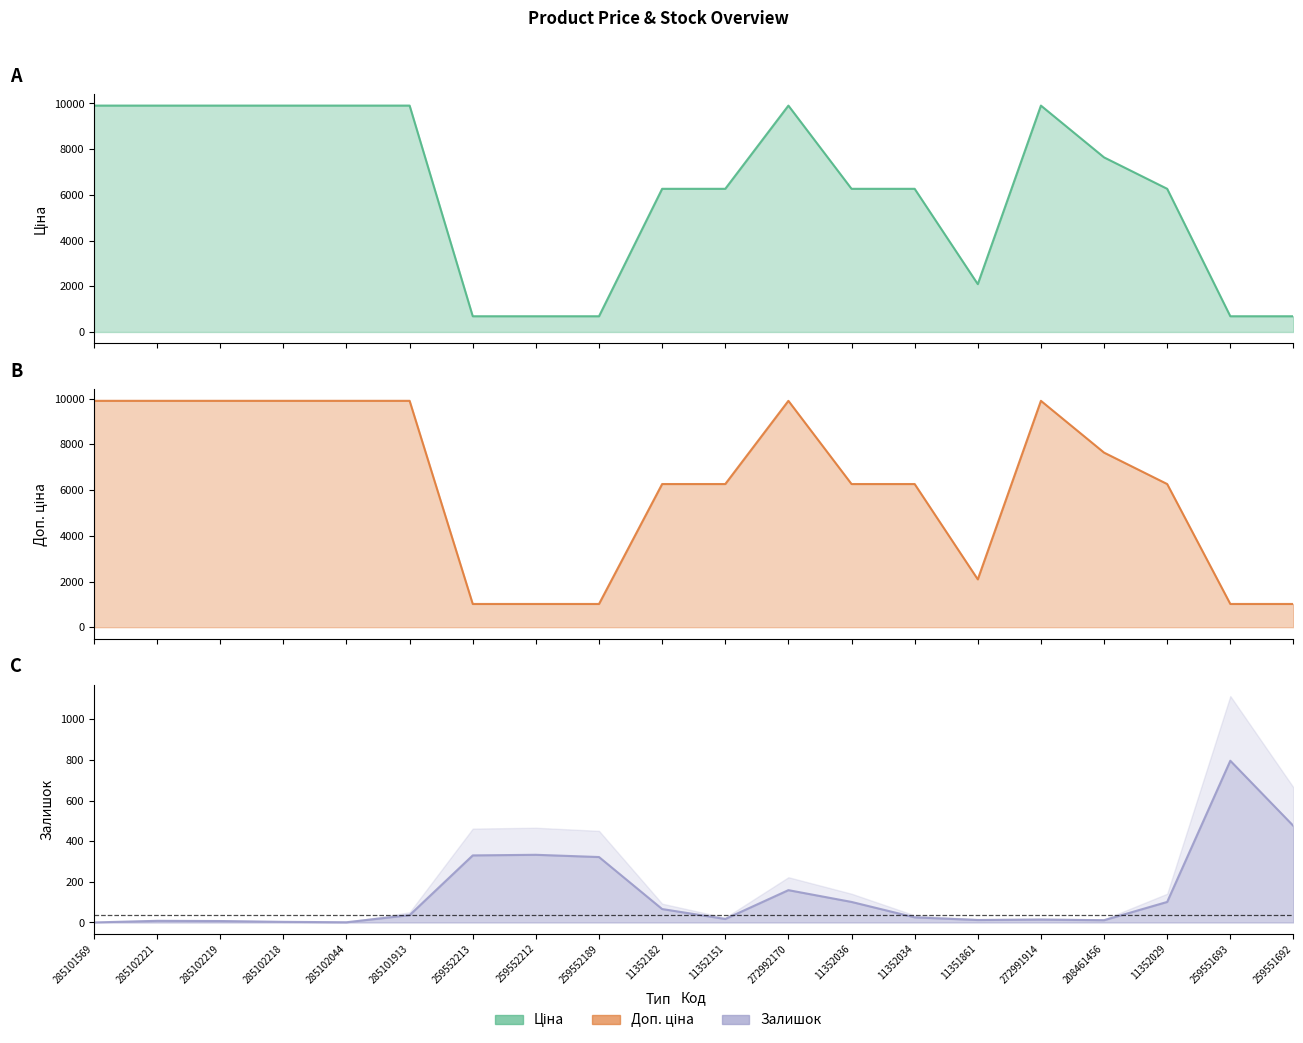

The Доп. ціна series shows 9908.5 at 285102044. True or false?

True